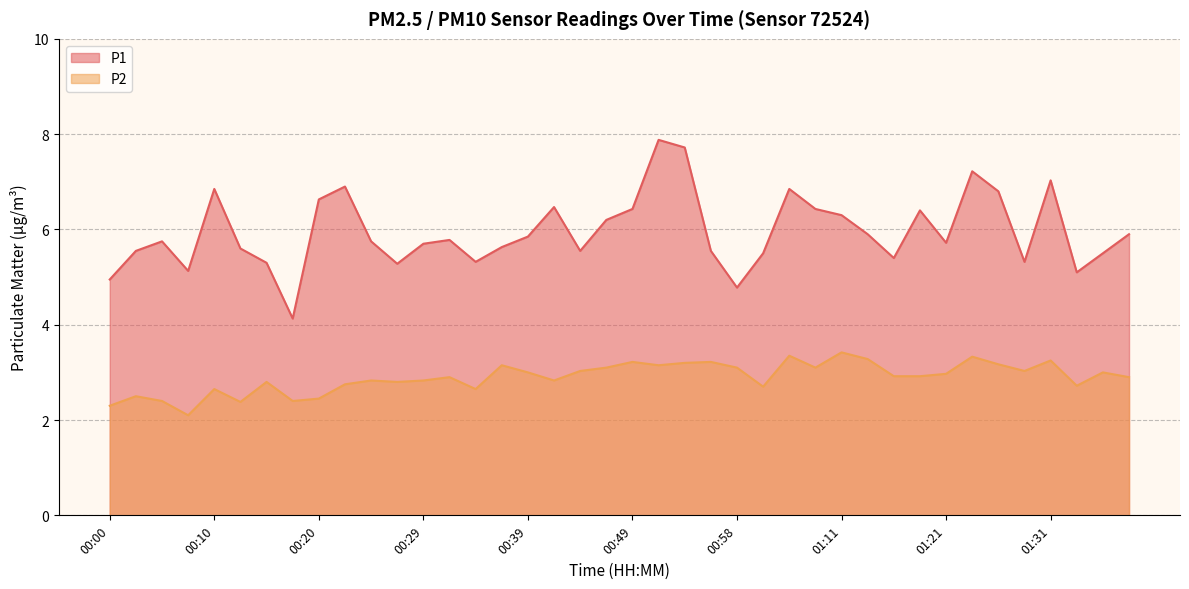

What is the sum of the P1 values at 00:25 and 01:13?

11.7